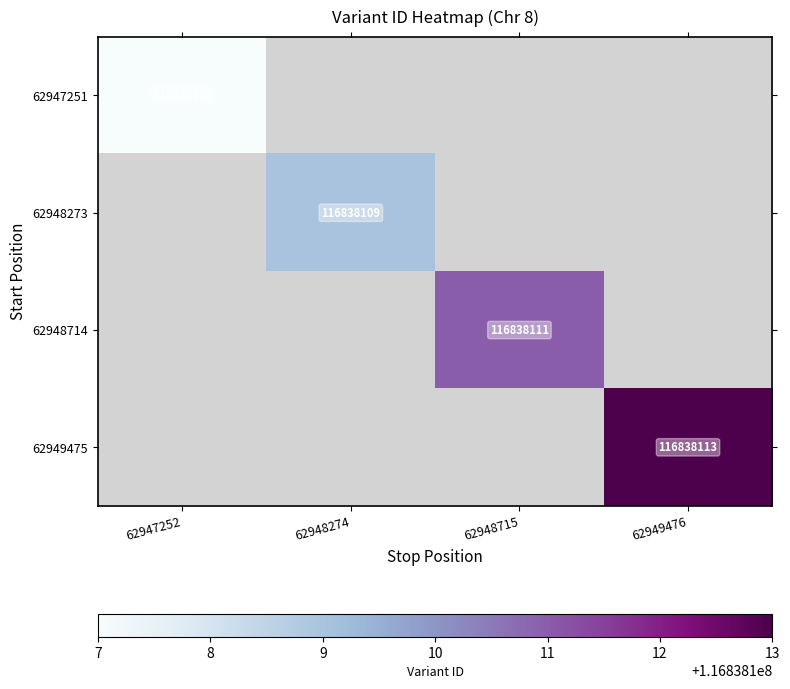

Is it true that 62949475 equals 26781305 at 62949476?

False